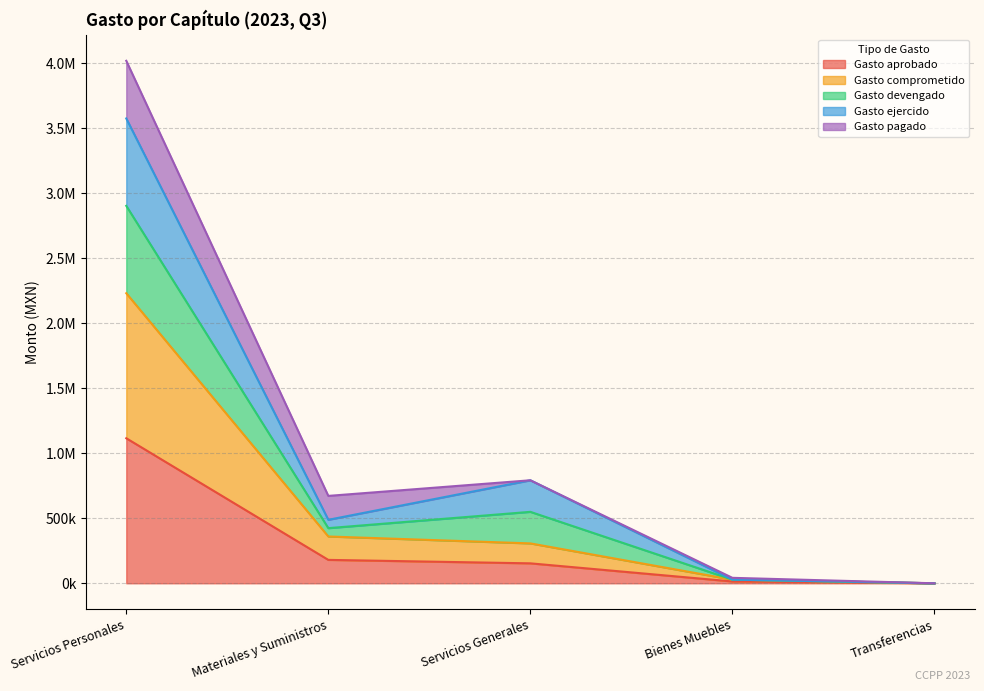

What position from the left is Bienes Muebles?

4